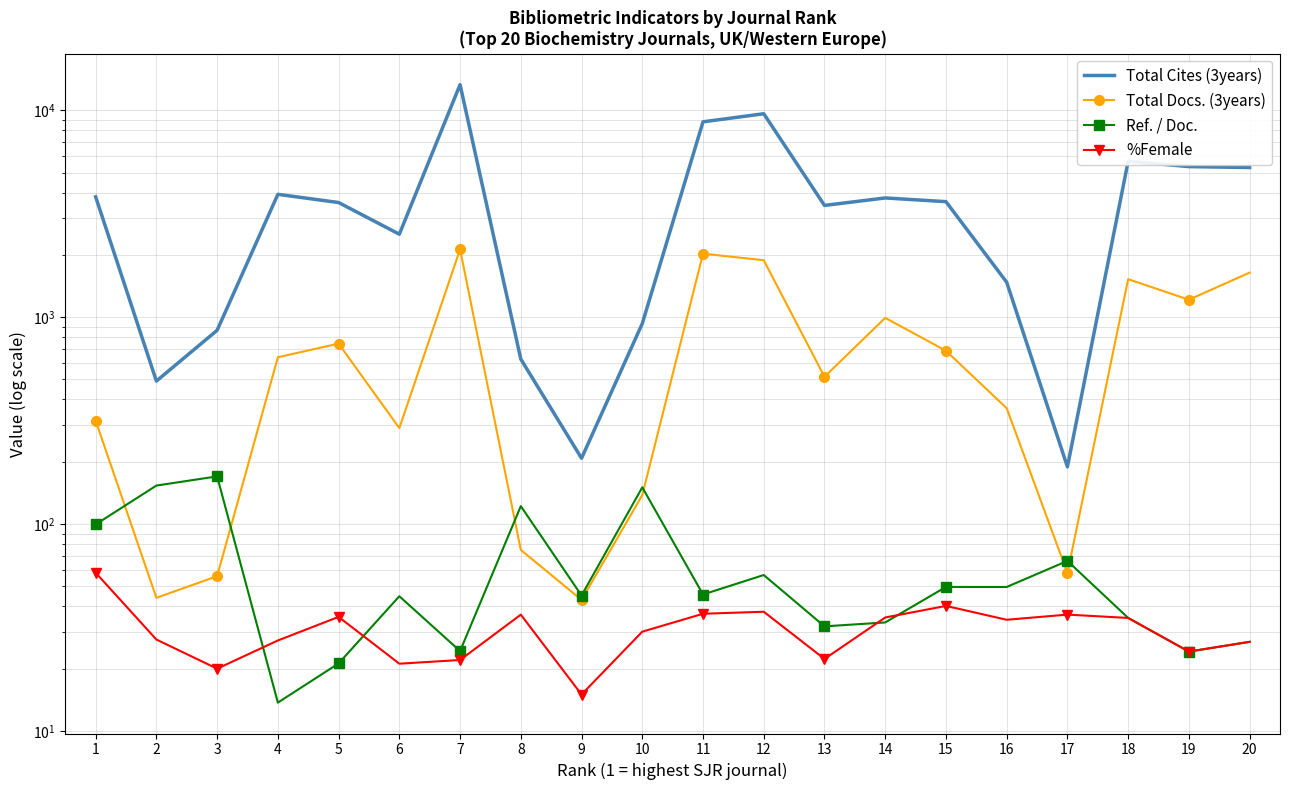

What is the sum of the Total Docs. (3years) values at 7 and 20?

3769.0